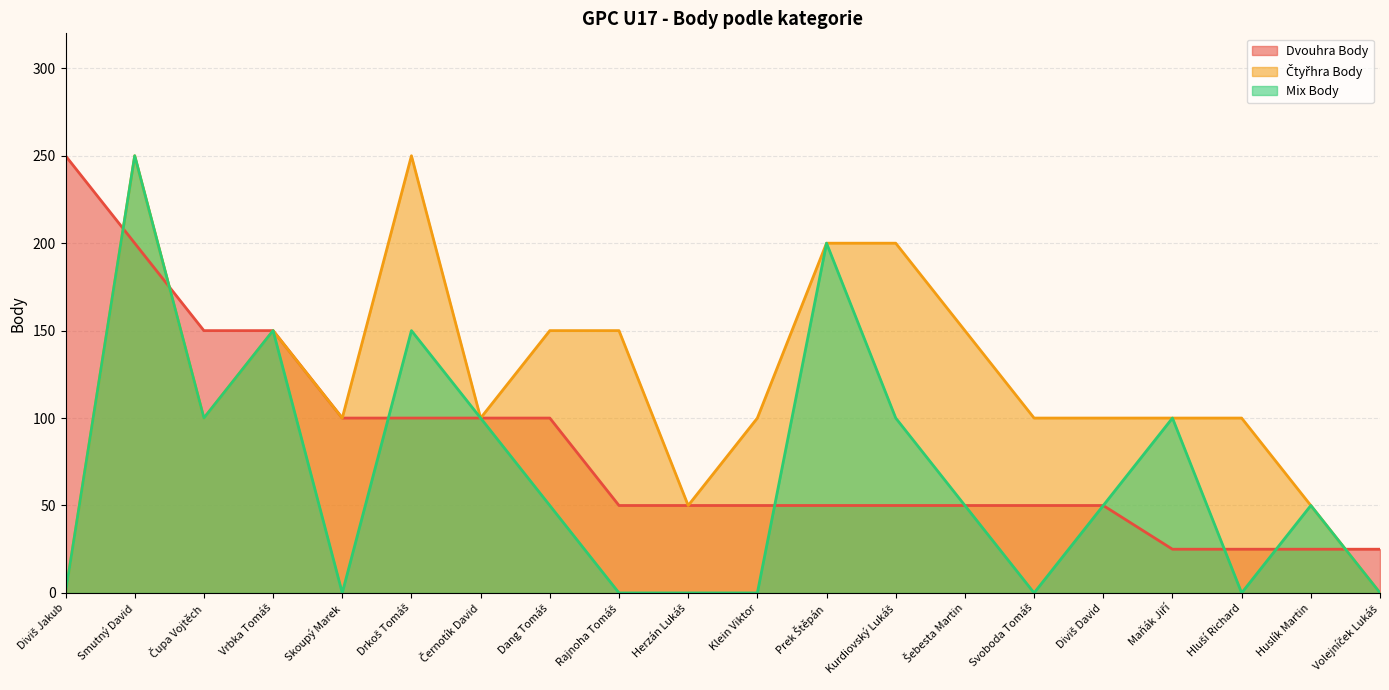

At which label is Čtyřhra Body closest to 125?

Čupa Vojtěch